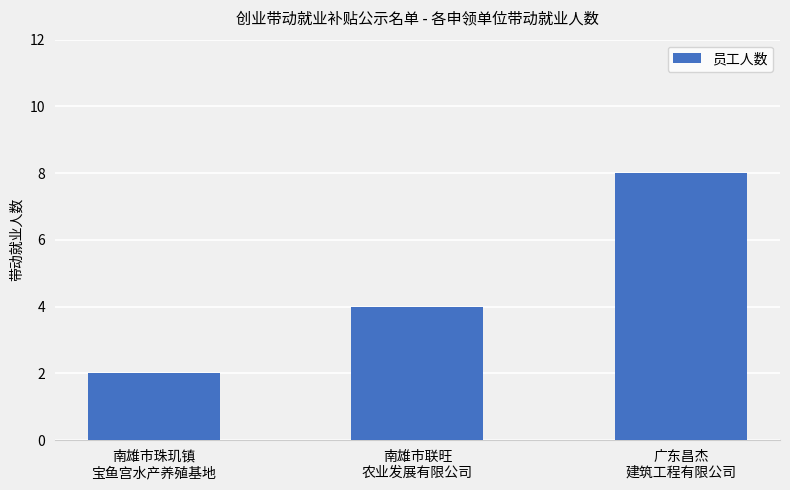

How many data points are less than 4?

1